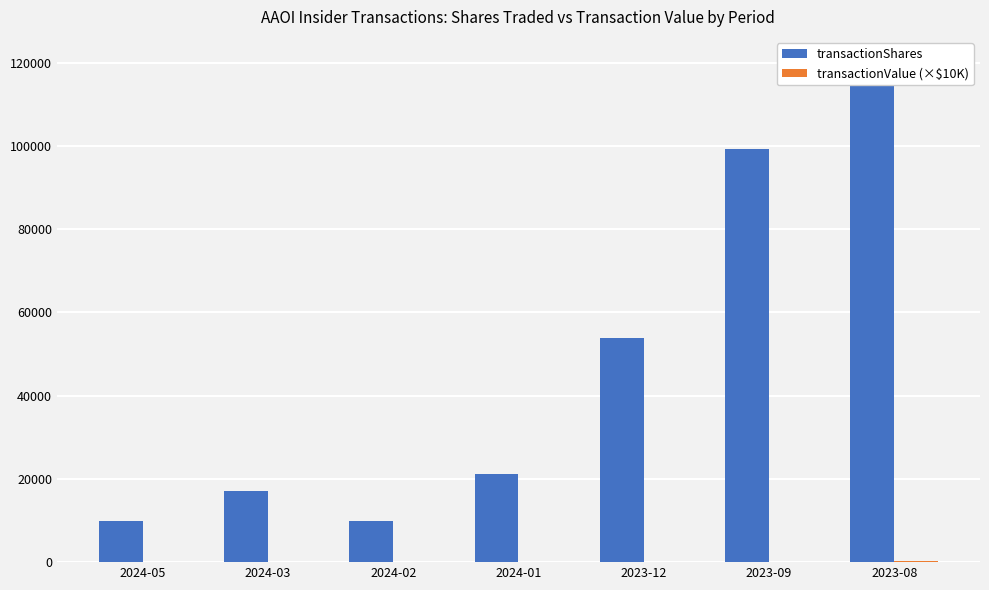

Is the value of transactionValue (×$10K) at 2024-01 greater than the value of transactionShares at 2024-02?

No